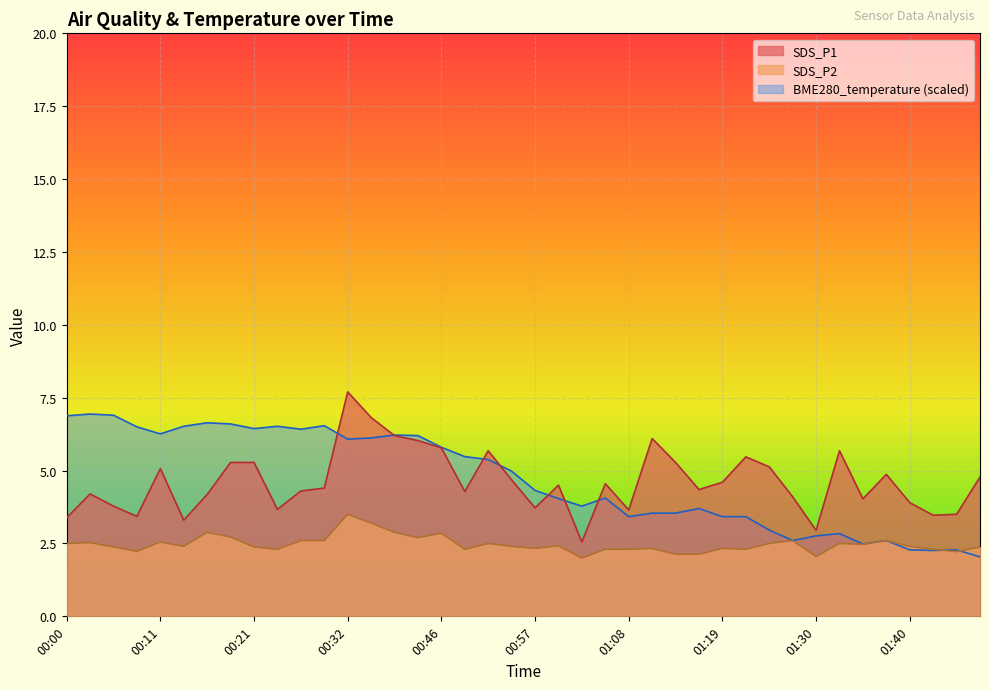

True or false: BME280_temperature has a value of 2.8 at 01:30.

True